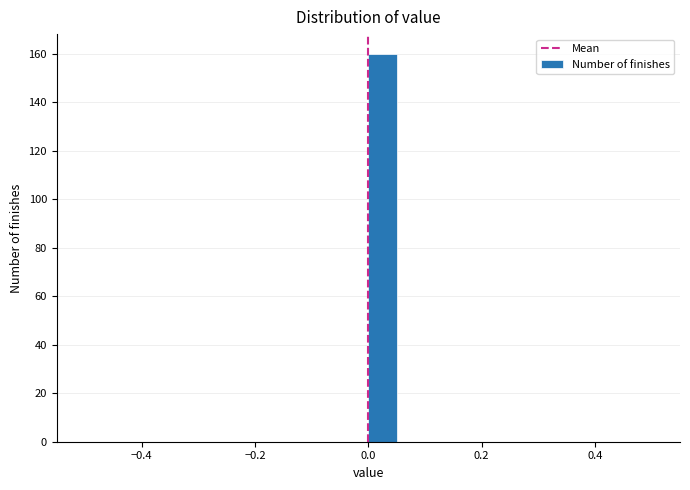

Around what value on the x-axis is the tallest bar? Give the approximate position of its centre, as read against the axis.

0.02